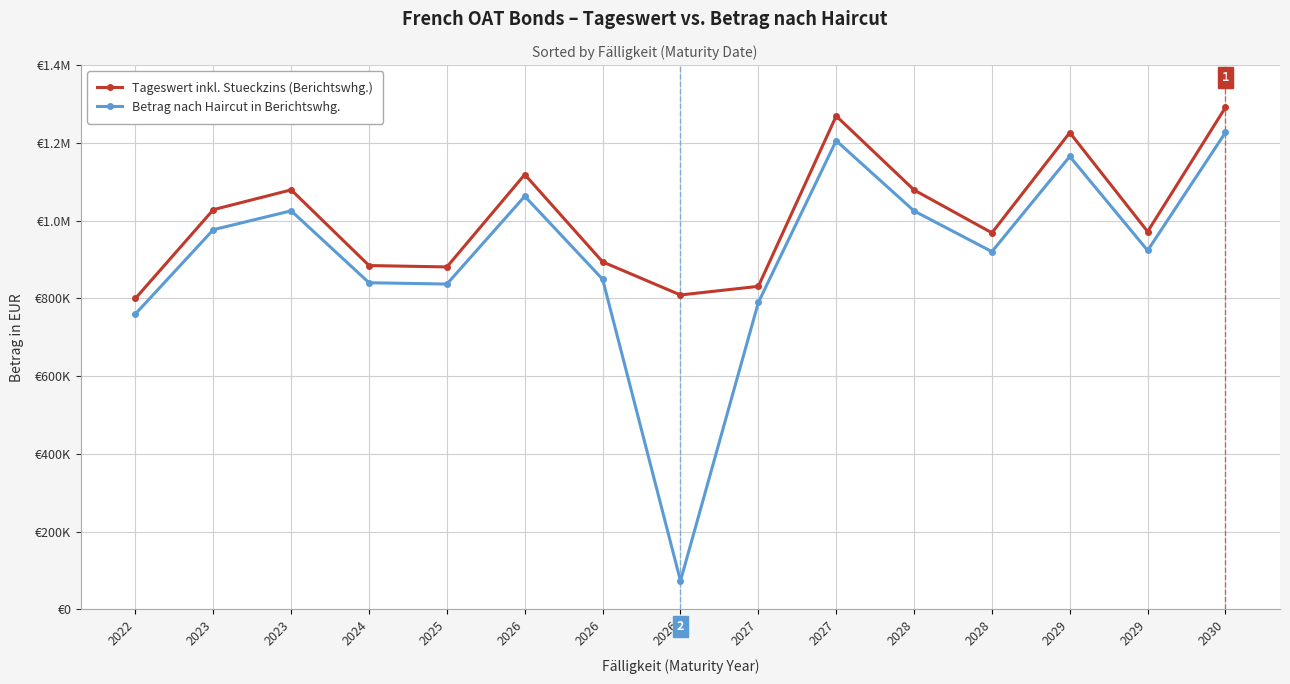

True or false: Betrag nach Haircut in Berichtswhg. and Tageswert inkl. Stueckzins (Berichtswhg.) intersect in this chart.

False